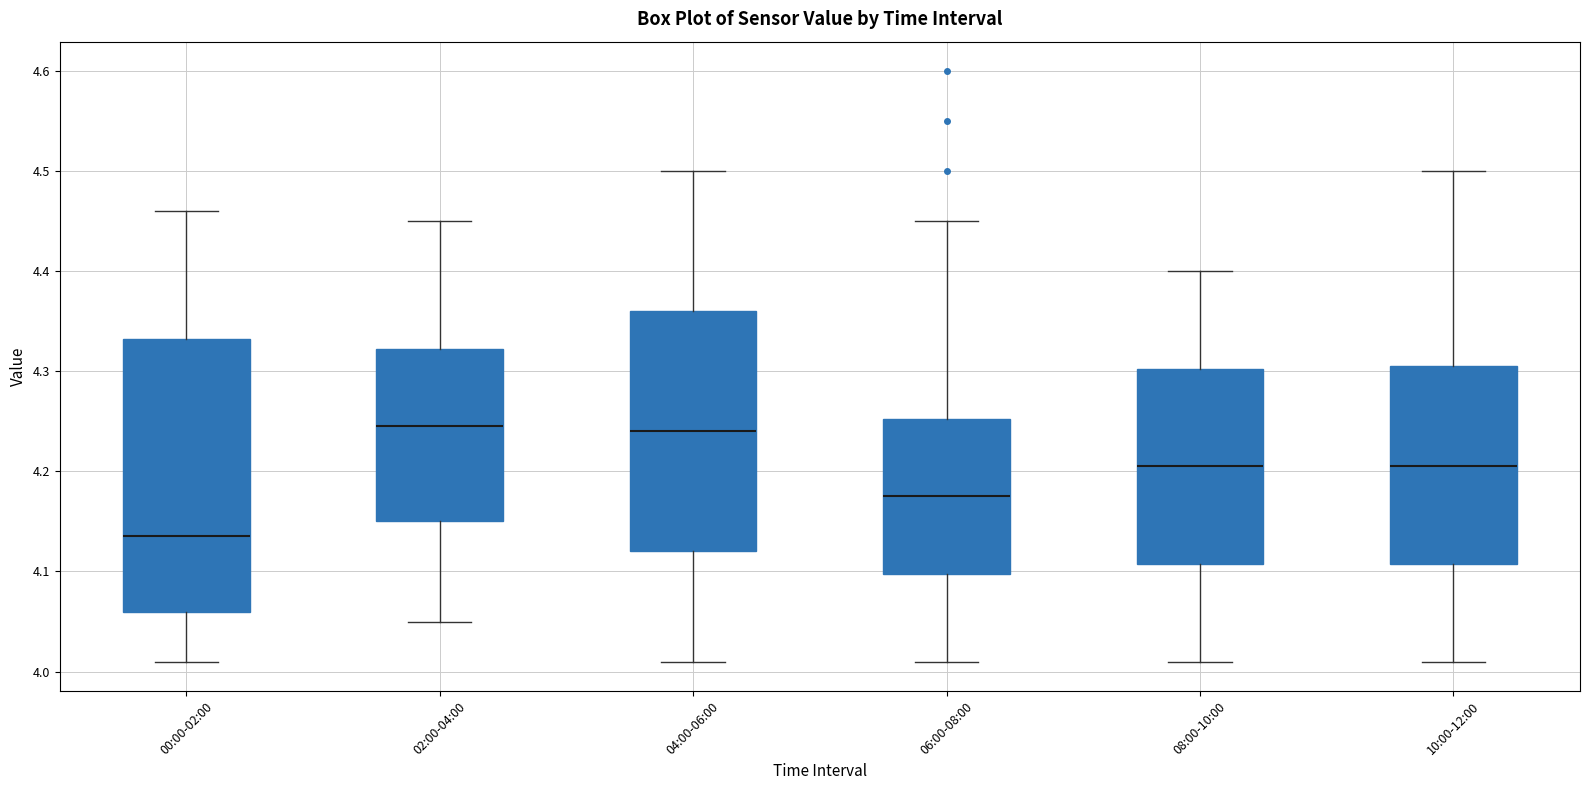

Where is the lower edge of the box for 06:00-08:00 on the y-axis? The values are not printed on the chart, so give them approximately, as read against the axis.

4.10